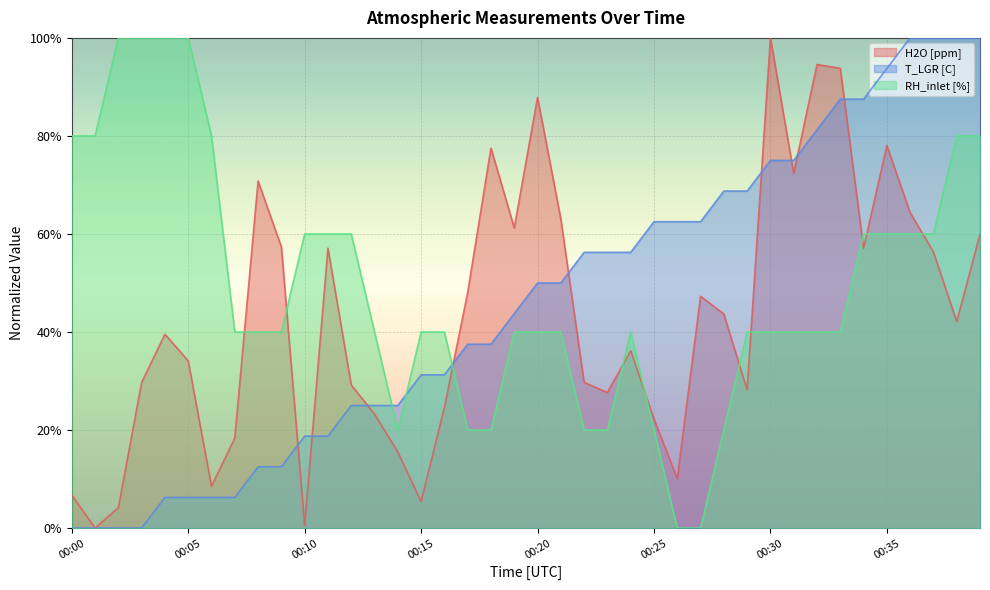

Is the value of H2O [ppm] at 00:28 greater than the value of RH_inlet [%] at 00:28?

Yes